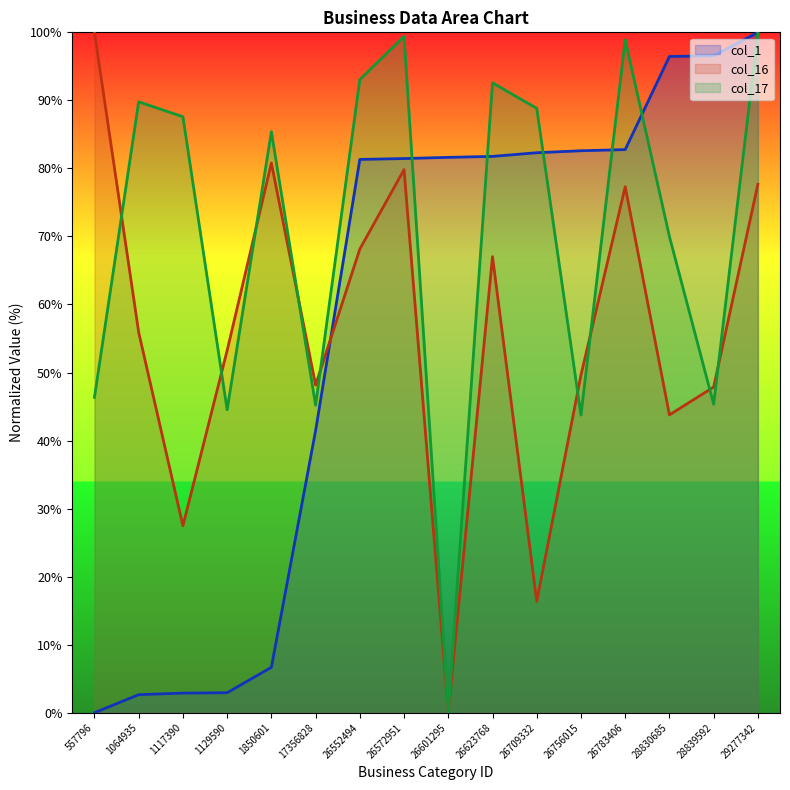

Reading left to right, list all the values displayed in this chart.

col_1: 557796=0.0	1064935=2.7	1117390=2.9	1129590=2.9	1850601=6.7	17356828=41.5	26552494=81.3	26572951=81.4	26601295=81.6	26623768=81.8	26709332=82.3	26756015=82.6	26783406=82.8	28830685=96.5	28839592=96.6	29277342=100.0
col_16: 557796=100.0	1064935=55.9	1117390=27.5	1129590=53.2	1850601=80.8	17356828=48.2	26552494=68.1	26572951=79.8	26601295=0.0	26623768=67.0	26709332=16.4	26756015=49.6	26783406=77.3	28830685=43.8	28839592=47.9	29277342=77.7
col_17: 557796=46.4	1064935=89.8	1117390=87.6	1129590=44.5	1850601=85.4	17356828=45.2	26552494=93.1	26572951=99.4	26601295=0.0	26623768=92.6	26709332=88.8	26756015=43.7	26783406=98.9	28830685=70.0	28839592=45.3	29277342=100.0